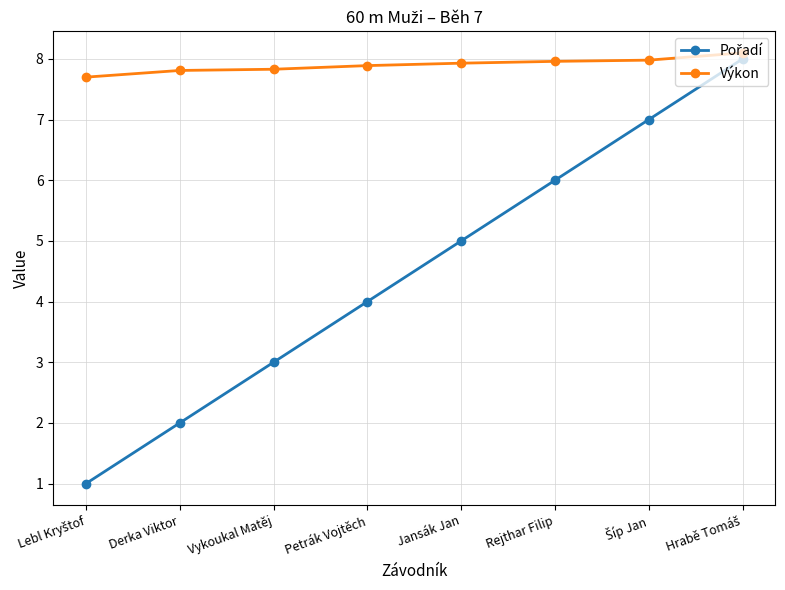

The value of Výkon at Vykoukal Matěj is 10.3. True or false?

False